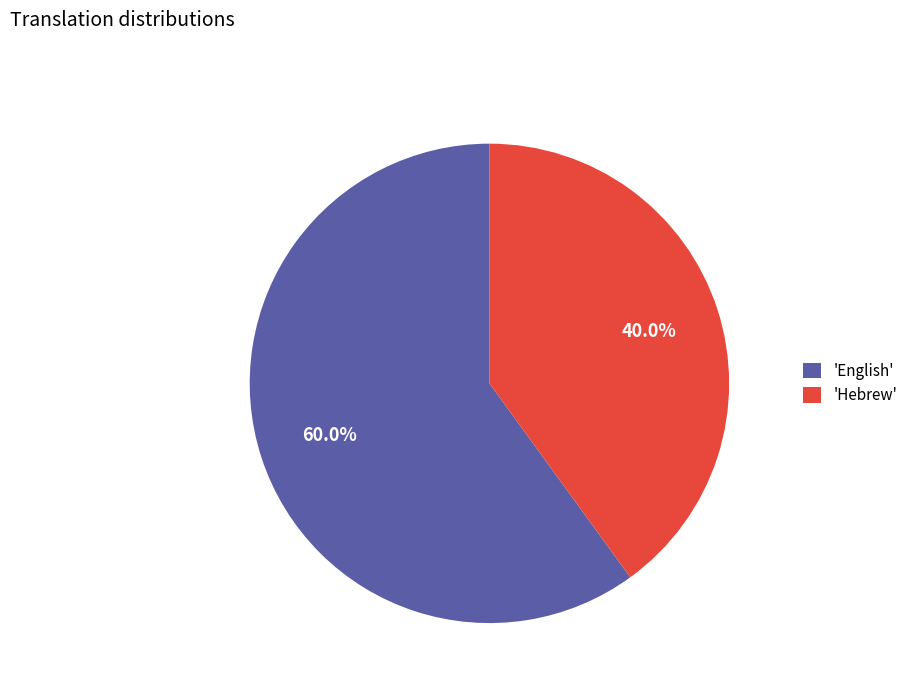

Which slice is the largest?

'English'